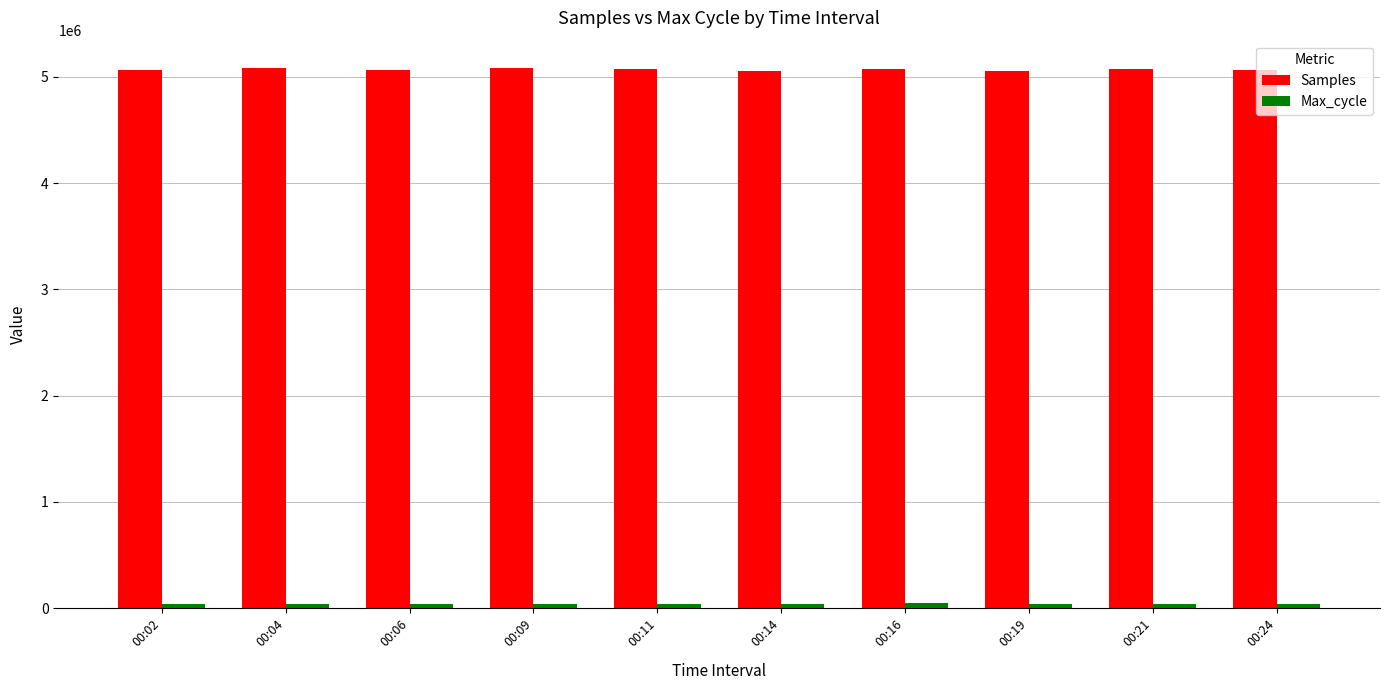

The value of Samples at 00:11 is 5069542. True or false?

True